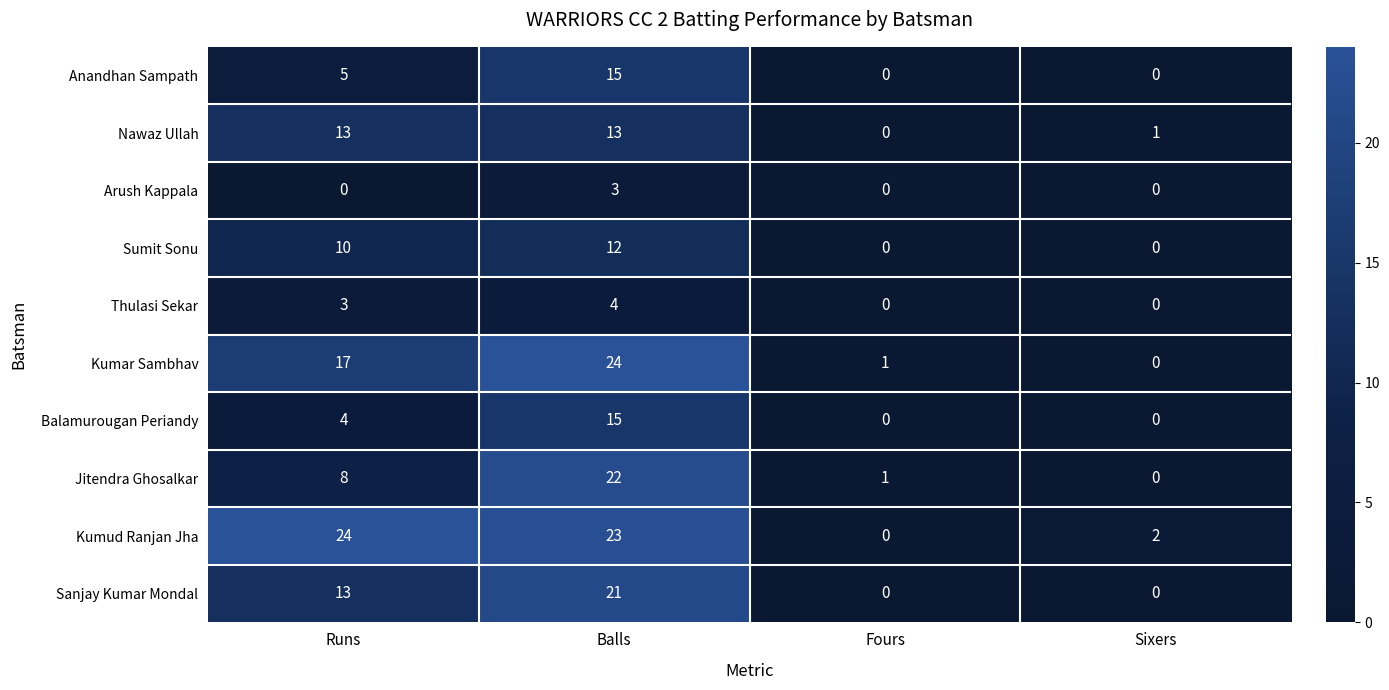

Which series has the largest total across all categories?

Kumud Ranjan Jha